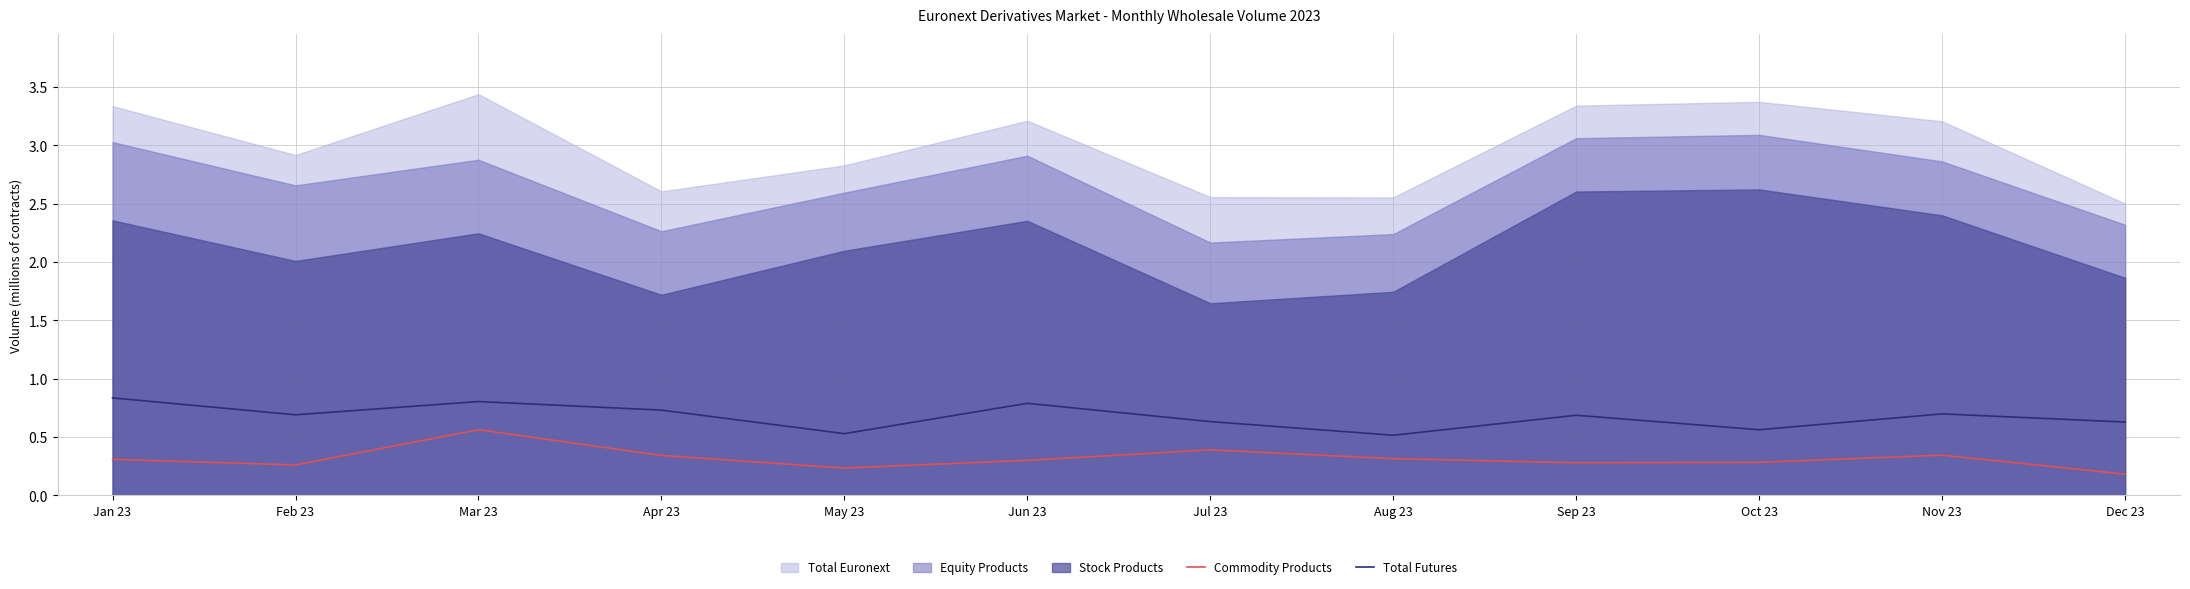

The Commodity Products series shows 0.3 at Sep 23. True or false?

True